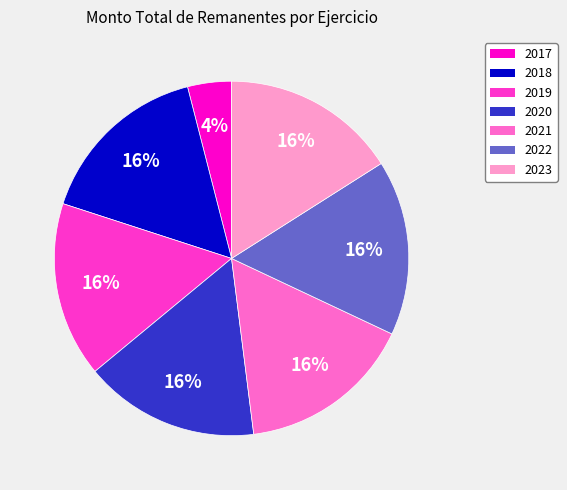

True or false: 2020 accounts for 16% of the total.

True